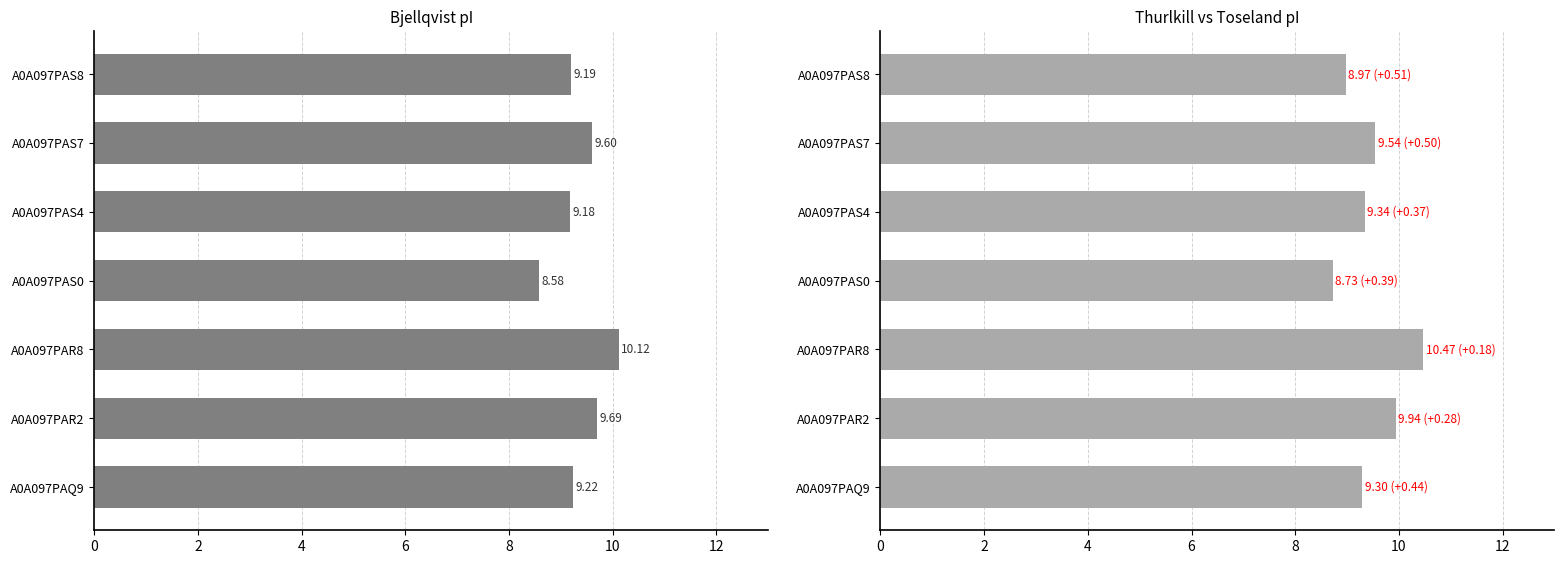

What is the difference between the highest and lowest values at A0A097PAS7?

0.1